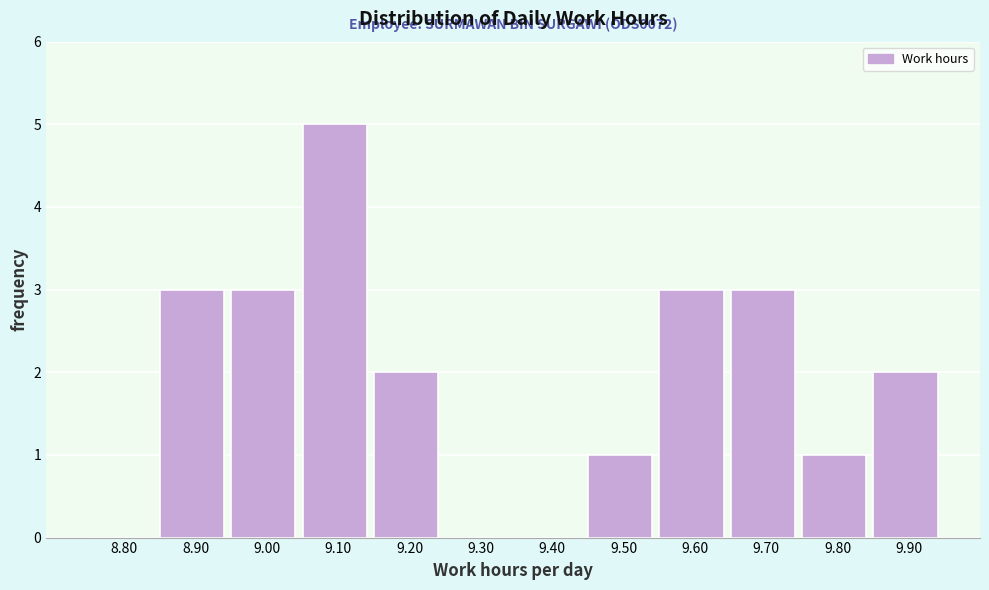

Reading right to left, what are all the values shown in this chart?

9.90=2	9.80=1	9.70=3	9.60=3	9.50=1	9.40=0	9.30=0	9.20=2	9.10=5	9.00=3	8.90=3	8.80=0